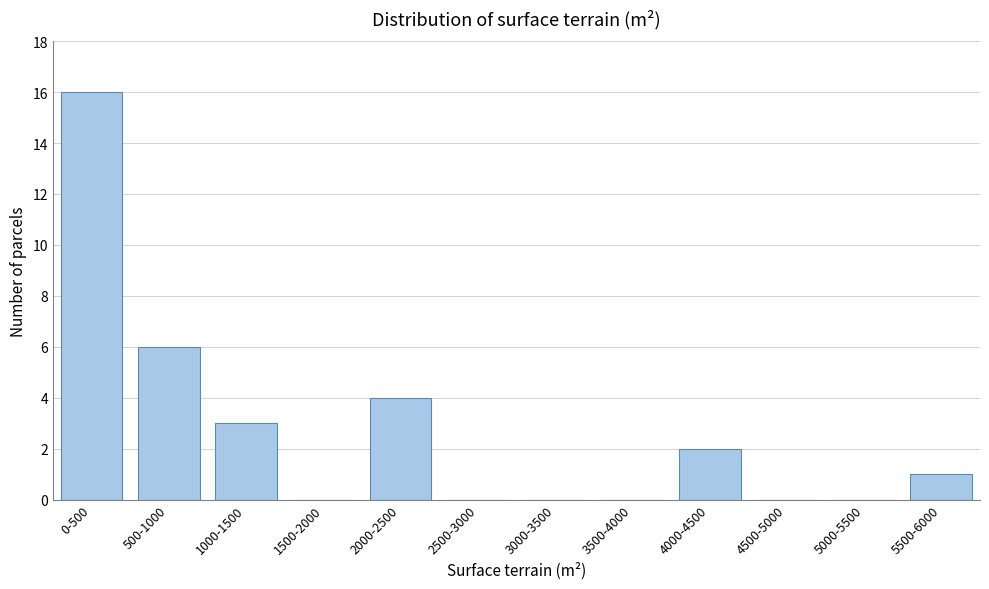

Reading right to left, extract all data points from this chart.

5500-6000=1	5000-5500=0	4500-5000=0	4000-4500=2	3500-4000=0	3000-3500=0	2500-3000=0	2000-2500=4	1500-2000=0	1000-1500=3	500-1000=6	0-500=16